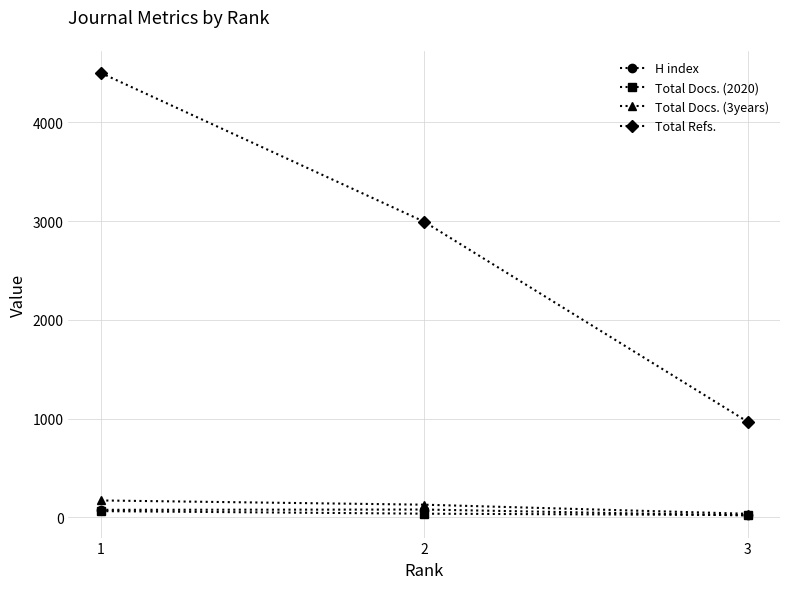

What are all the series names shown in the legend?

H index, Total Docs. (2020), Total Docs. (3years), Total Refs.